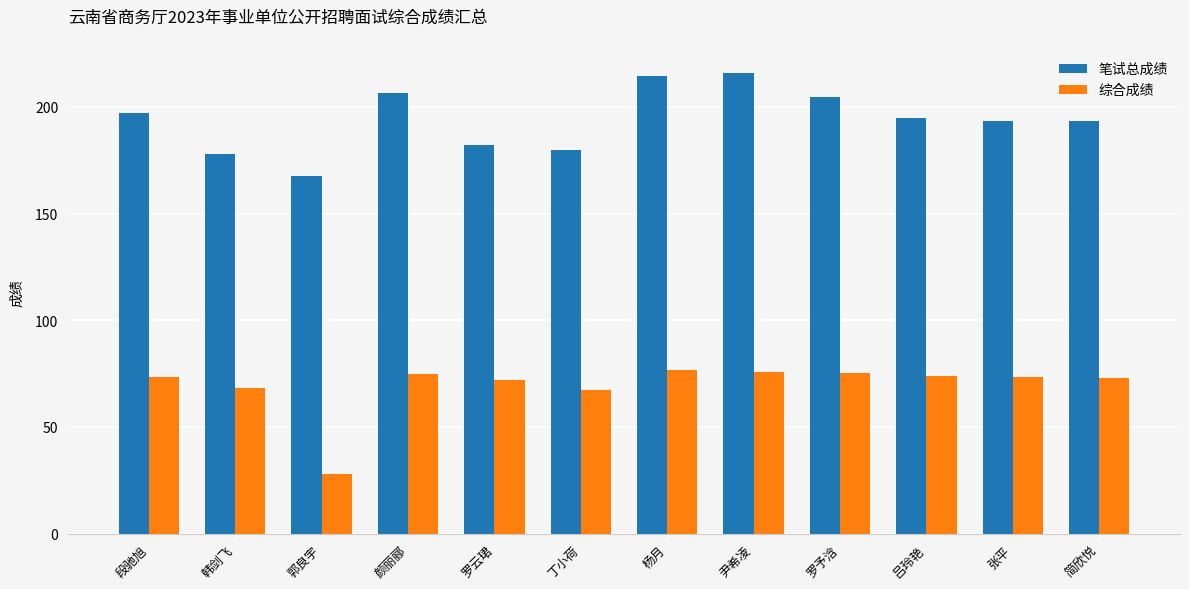

The value of 笔试总成绩 at 简欣悦 is 98.1. True or false?

False